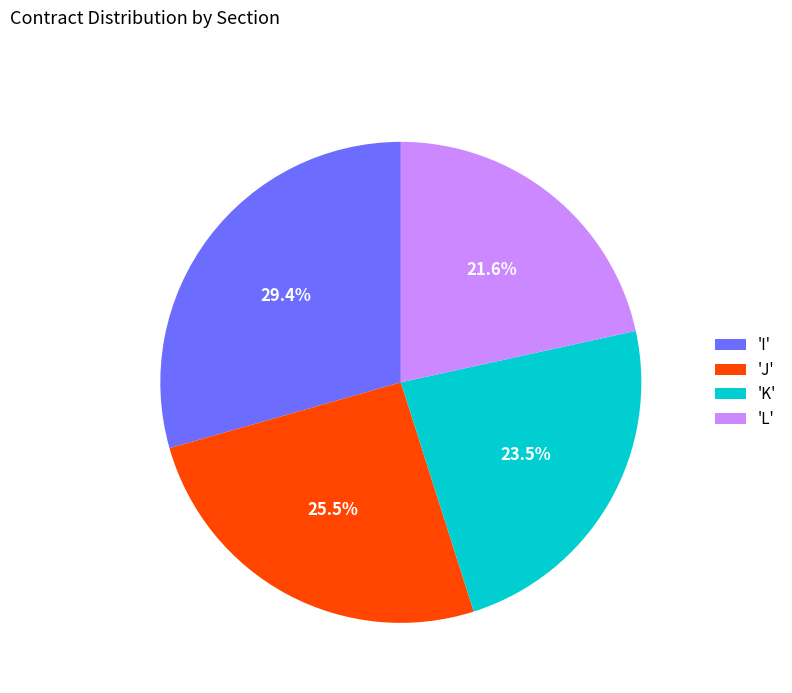

Between 'I' and 'K', which is larger?

'I'